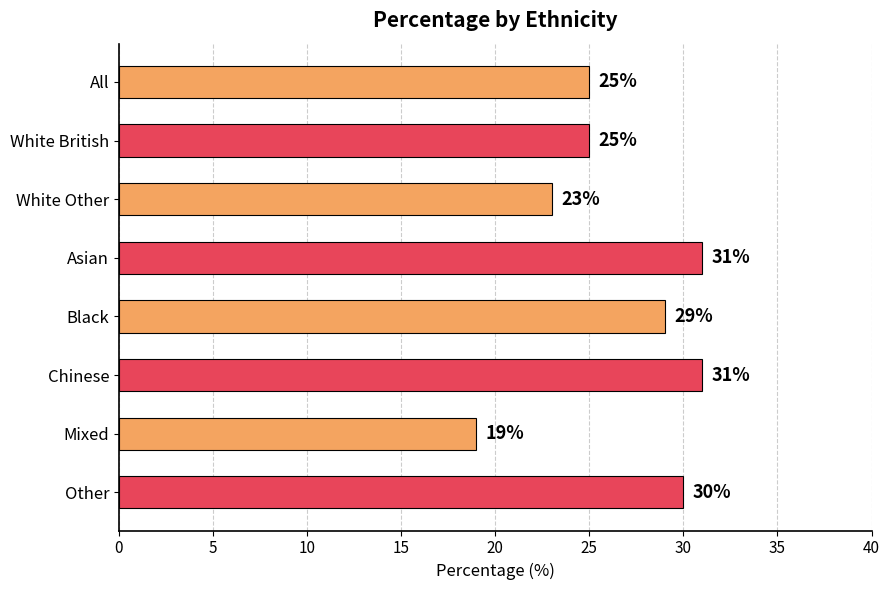

At which category does the chart reach its minimum across all series?

Mixed